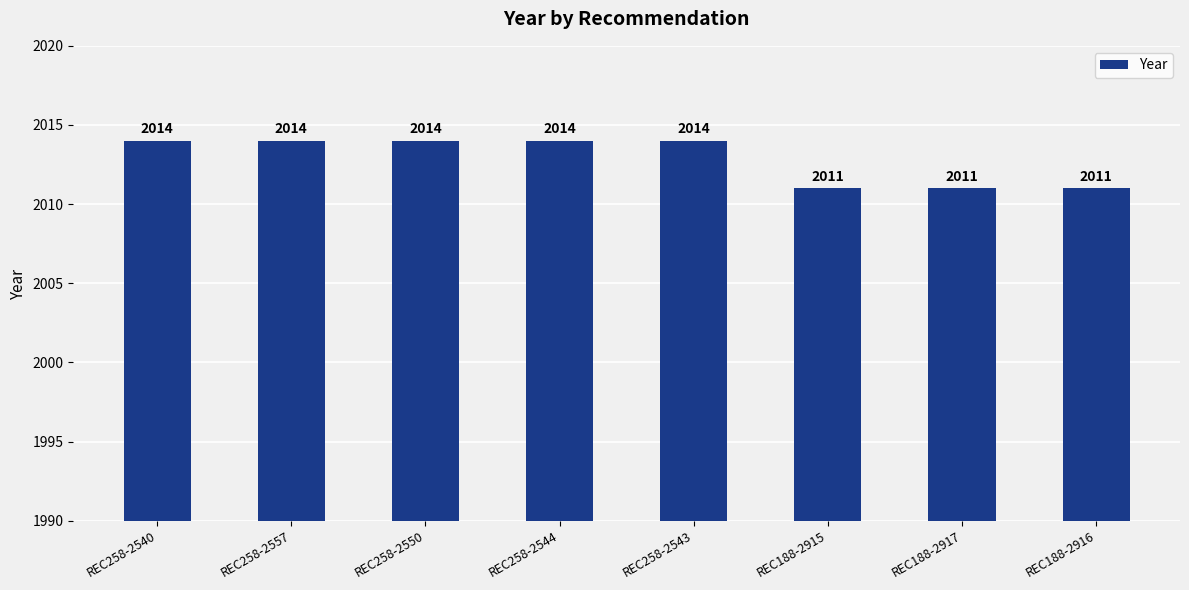

Are the bars horizontal?

No